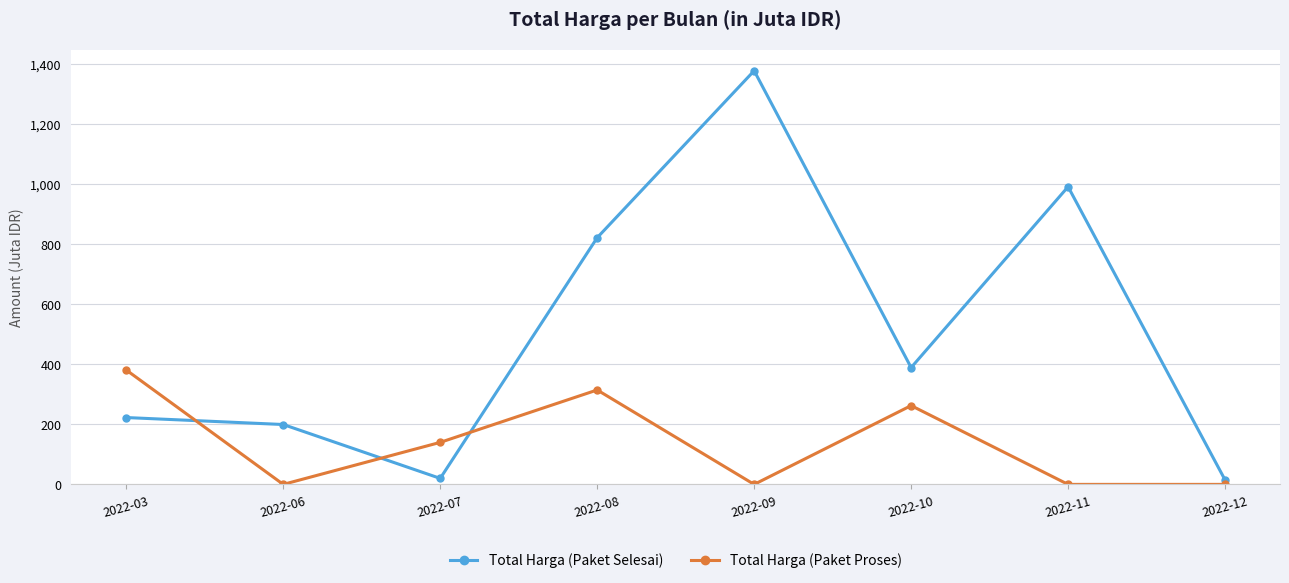

Rank the series by their maximum value, from lowest to highest.

Total Harga (Paket Proses), Total Harga (Paket Selesai)